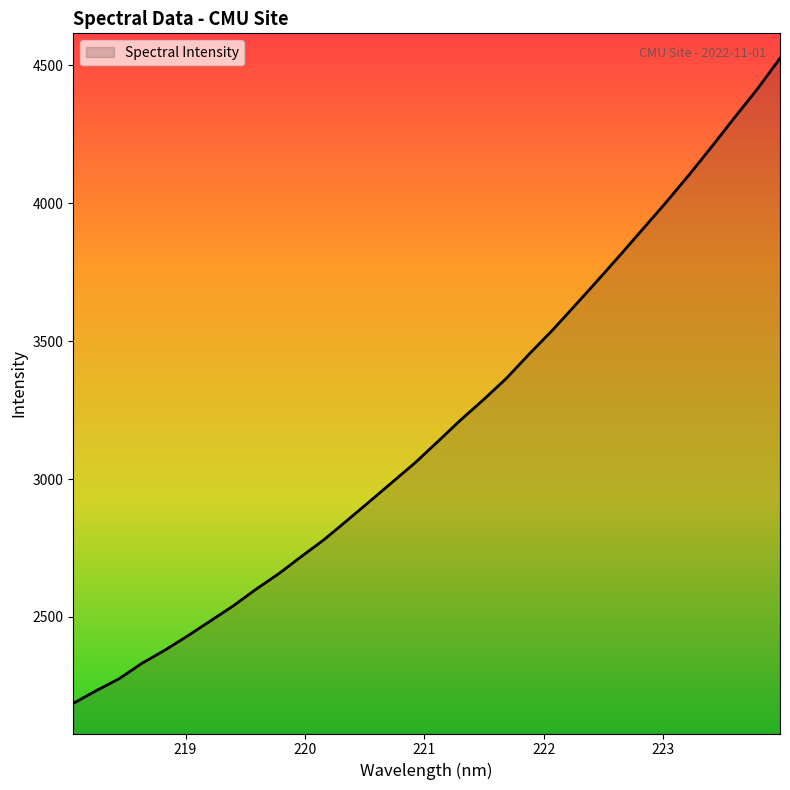

What is the minimum value shown in the chart?

2186.6